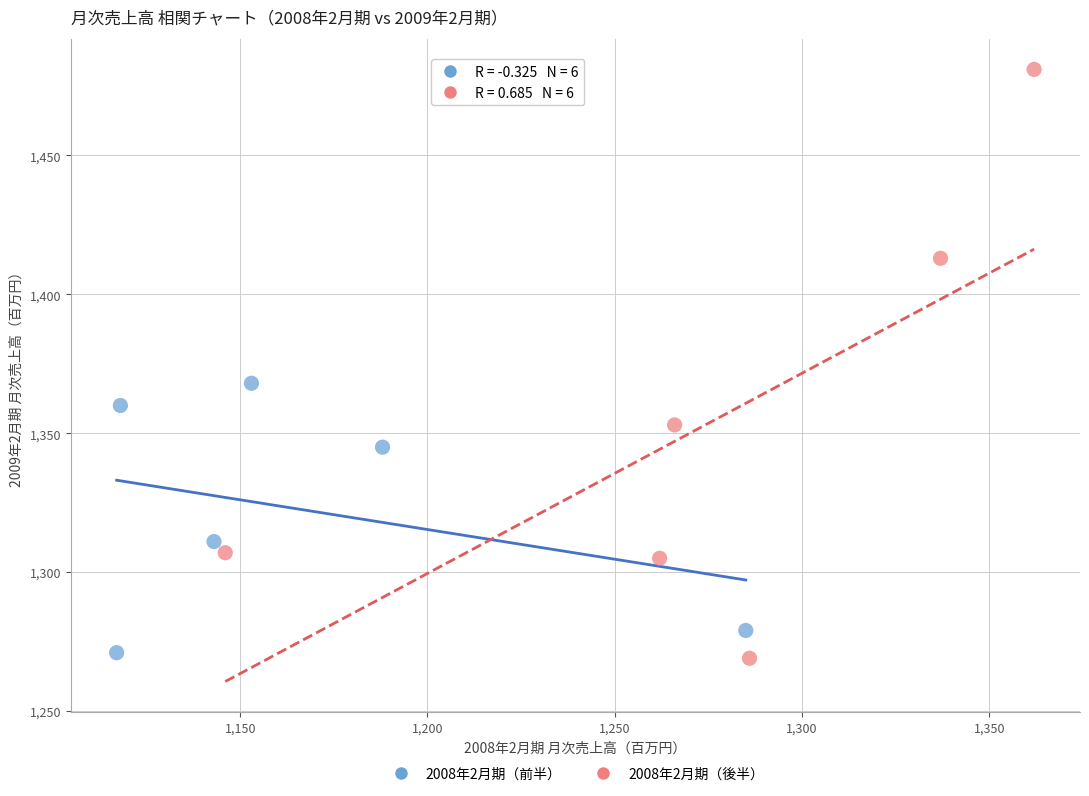

Which series contains the lowest Y value?

2008年2月期（後半）